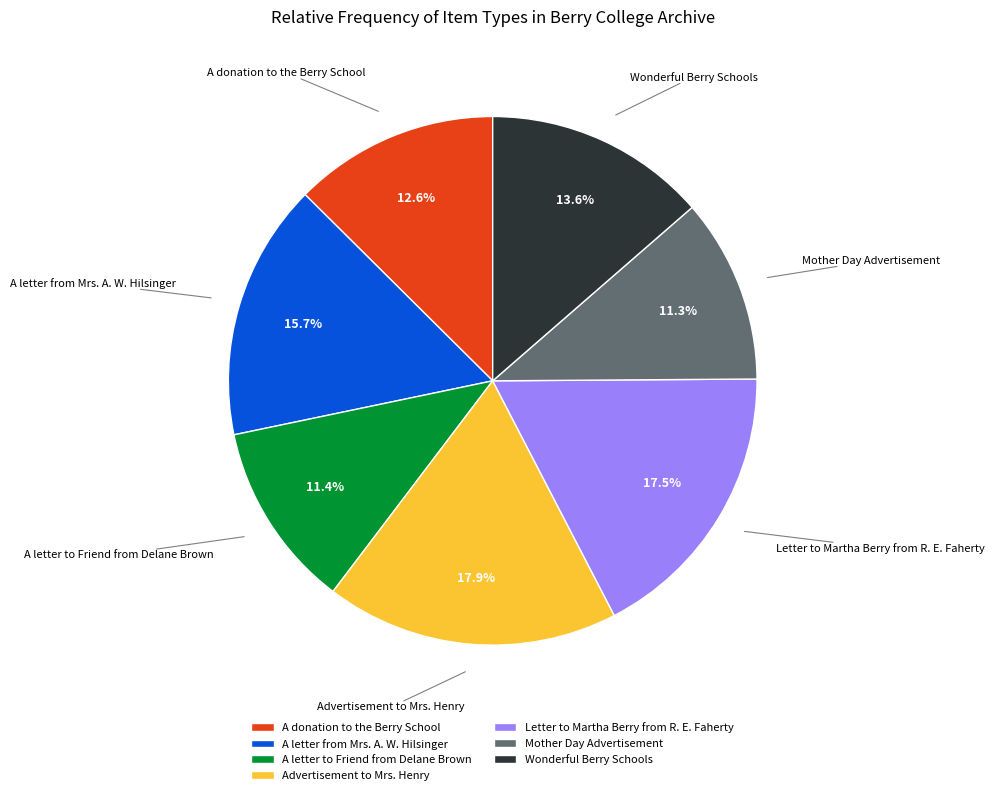

To the nearest percent, what is the difference between the Letter to Martha Berry from R. E. Faherty and A donation to the Berry School slice percentages?

5%